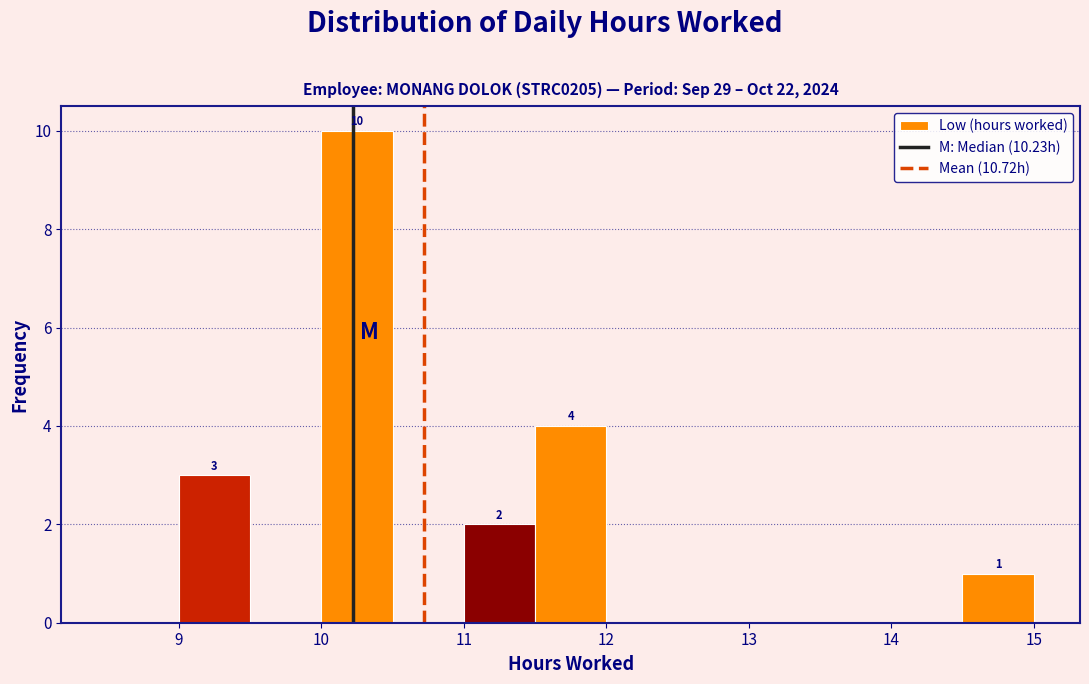

Over which range of the x-axis is the bar tallest?

10.0 to 10.5